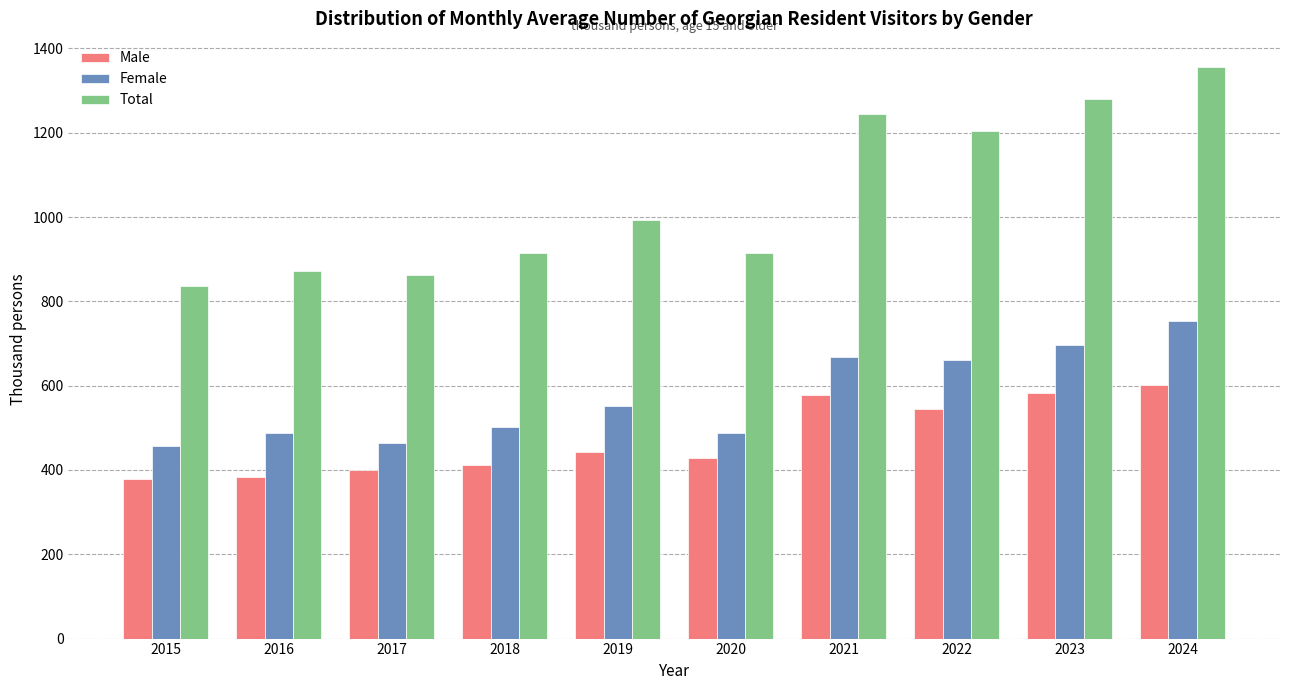

How many data points in Female are above 551?

5